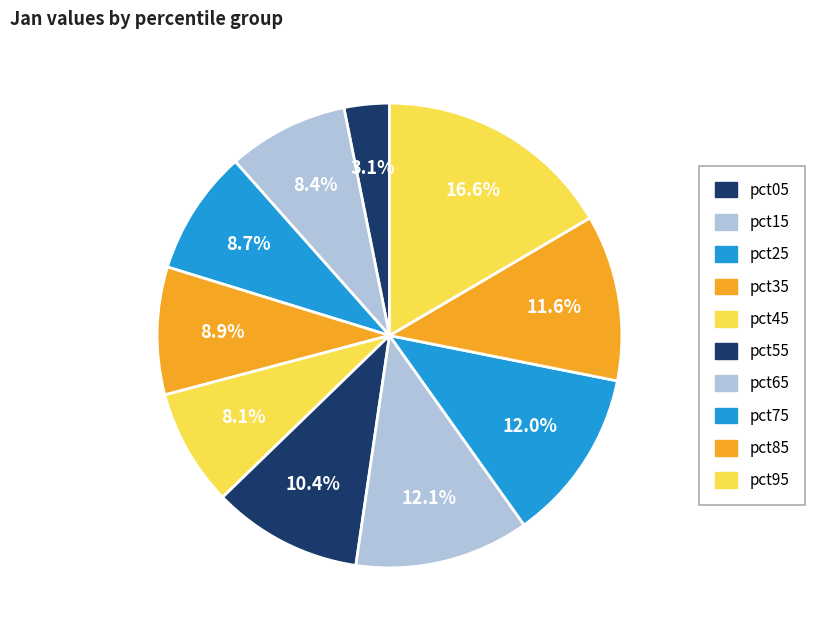

True or false: pct65 accounts for 1% of the total.

False